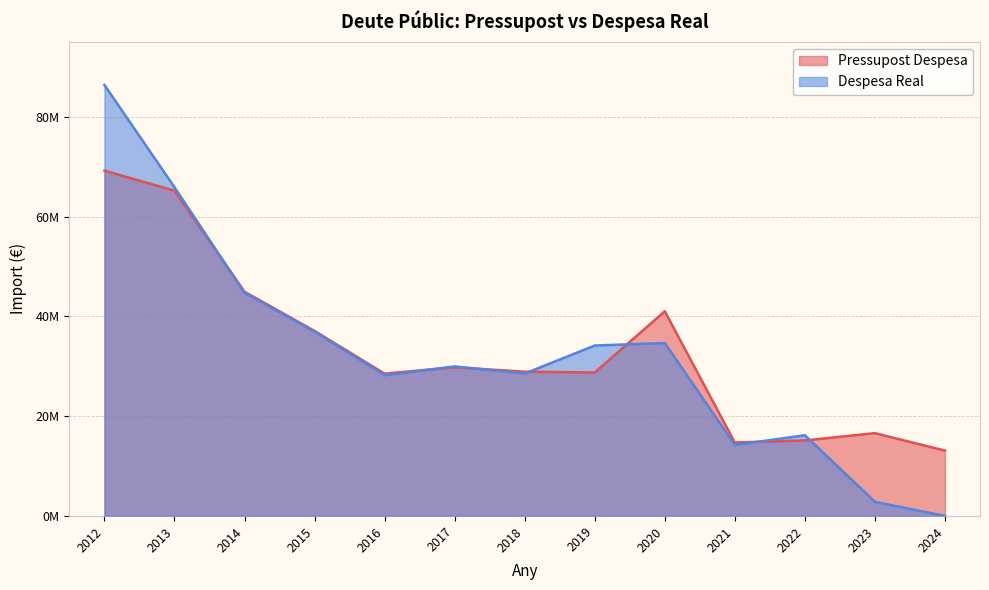

At which category does the chart reach its peak across all series?

2012